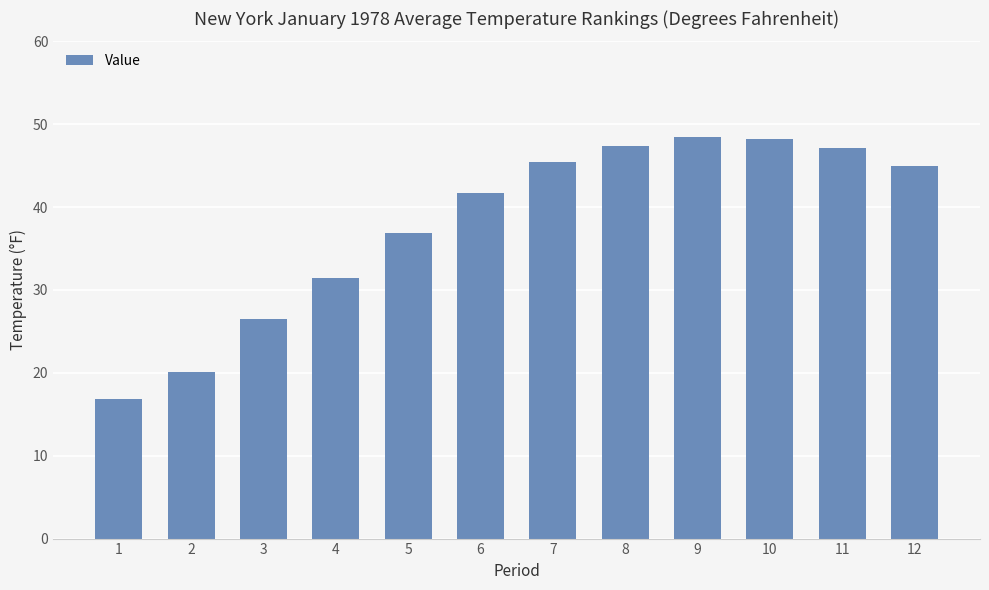

What is the ratio of the value at 7 to the value at 12?

1.0